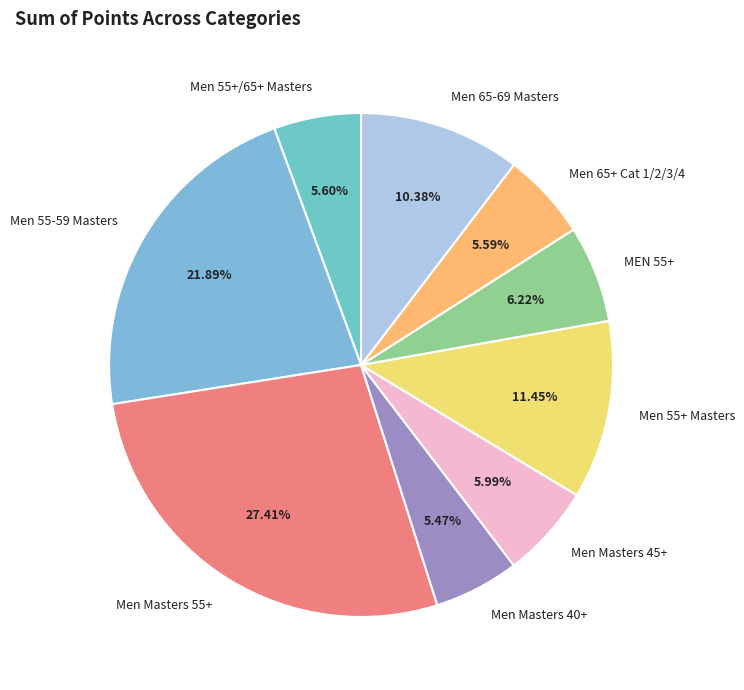

How many segments does this pie chart have?

9